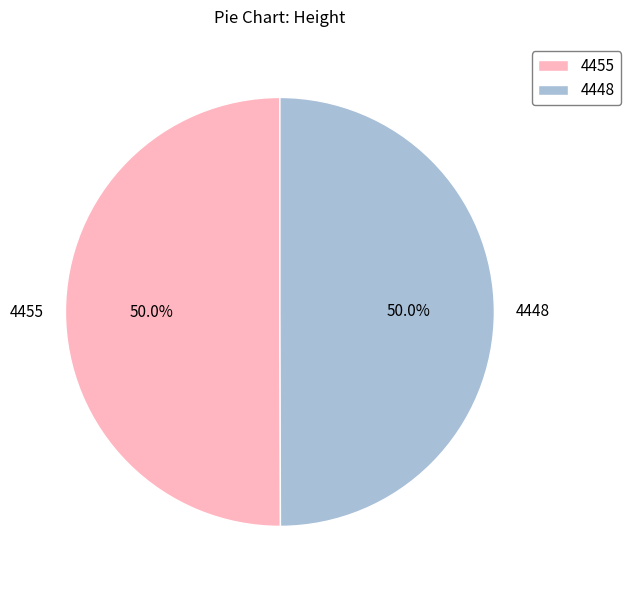

To the nearest percent, what portion does 4448 represent?

50%